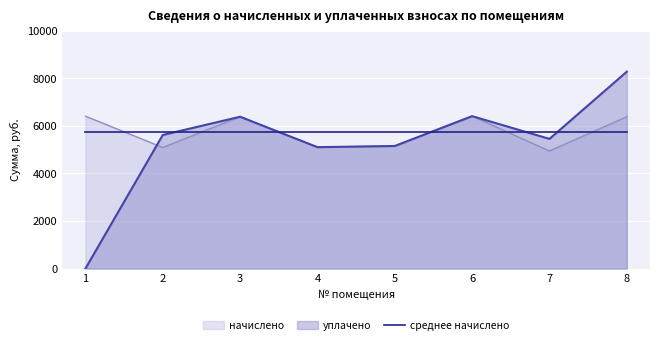

Reading right to left, list all the values displayed in this chart.

начислено: 6383.9	4943.2	6408.7	5154.3	5104.6	6383.9	5092.2	6408.7
уплачено: 8278.0	5452.6	6408.7	5154.3	5104.6	6383.9	5617.0	0.0